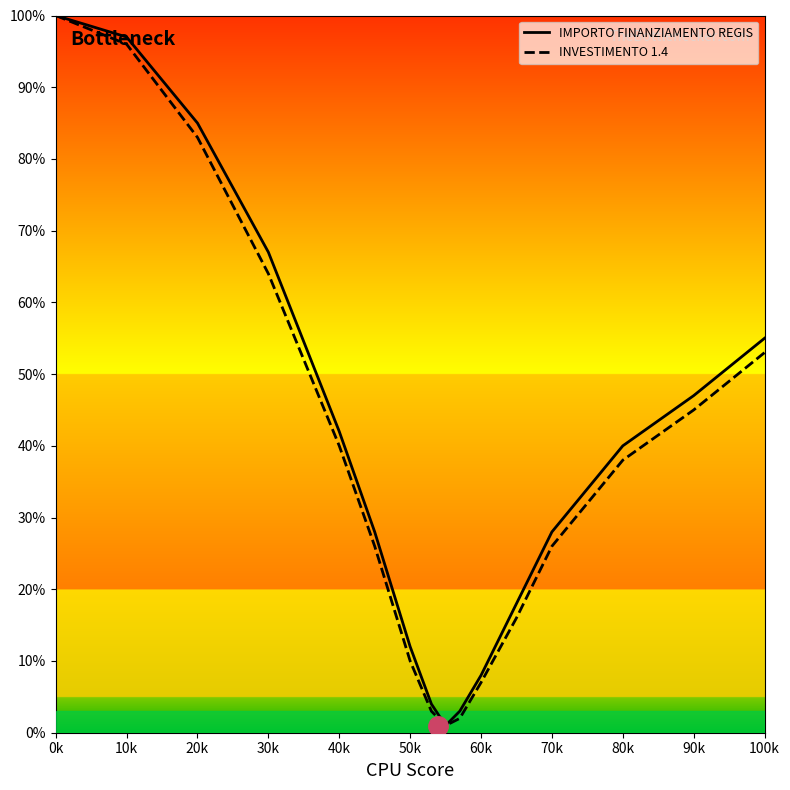

Rank the series by their average value, from lowest to highest.

INVESTIMENTO 1.4, IMPORTO FINANZIAMENTO REGIS